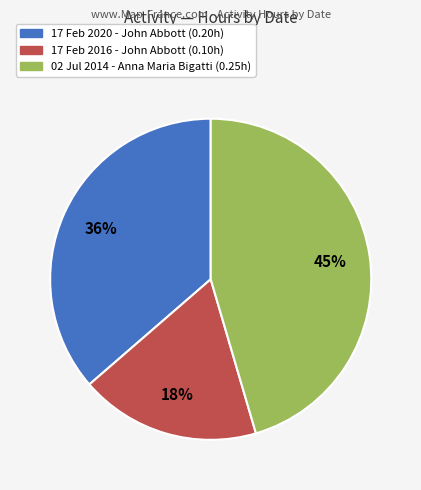

Does 17 Feb 2016 account for over 50% of the chart?

No